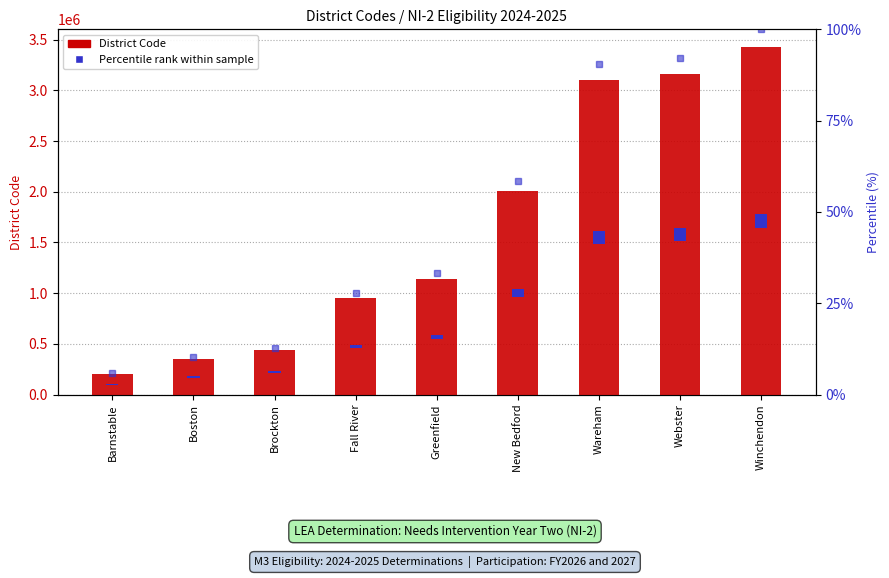

Between Boston and New Bedford, which is larger?

New Bedford